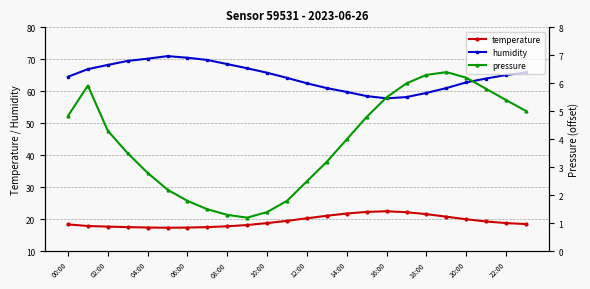

What is the minimum value for humidity?

57.8